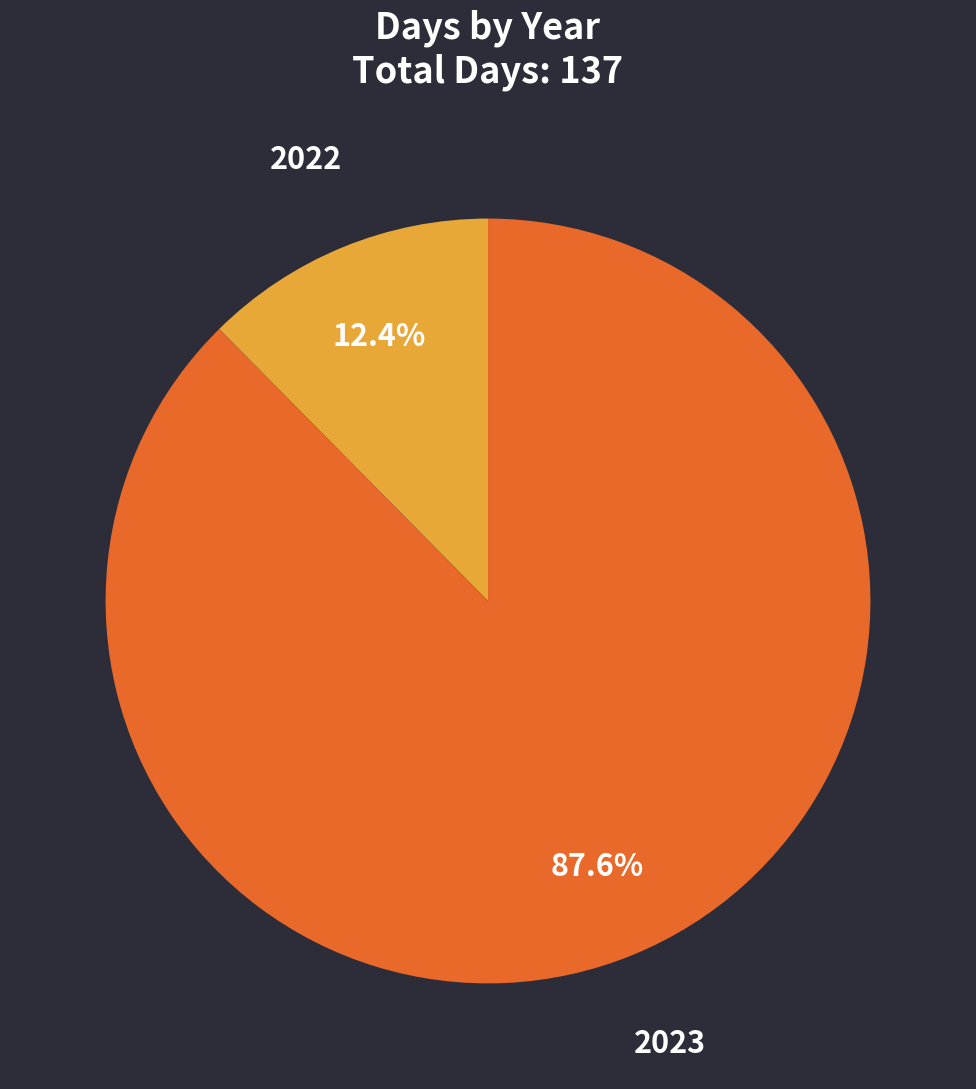

Which has a higher value, 2023 or 2022?

2023